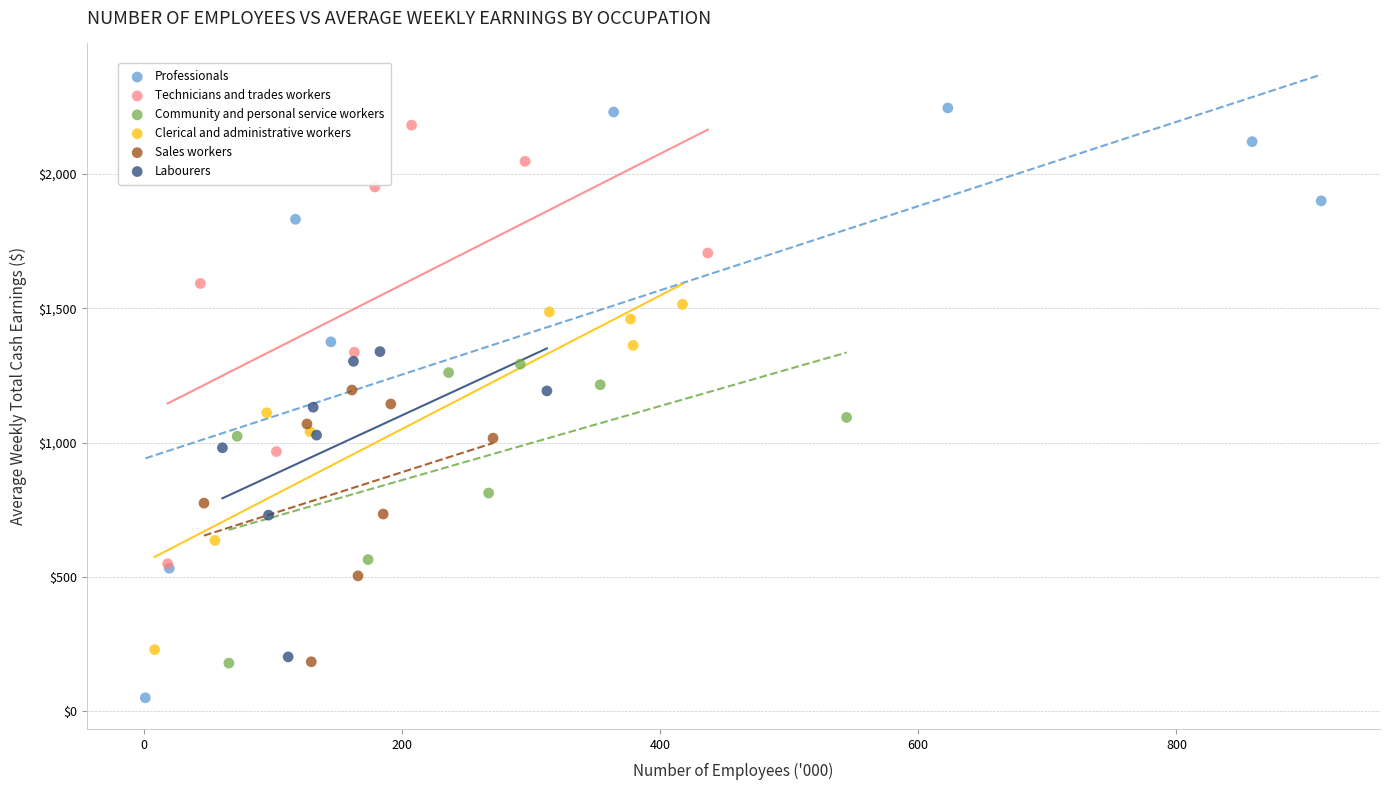

Which series reaches the maximum Y coordinate?

Professionals